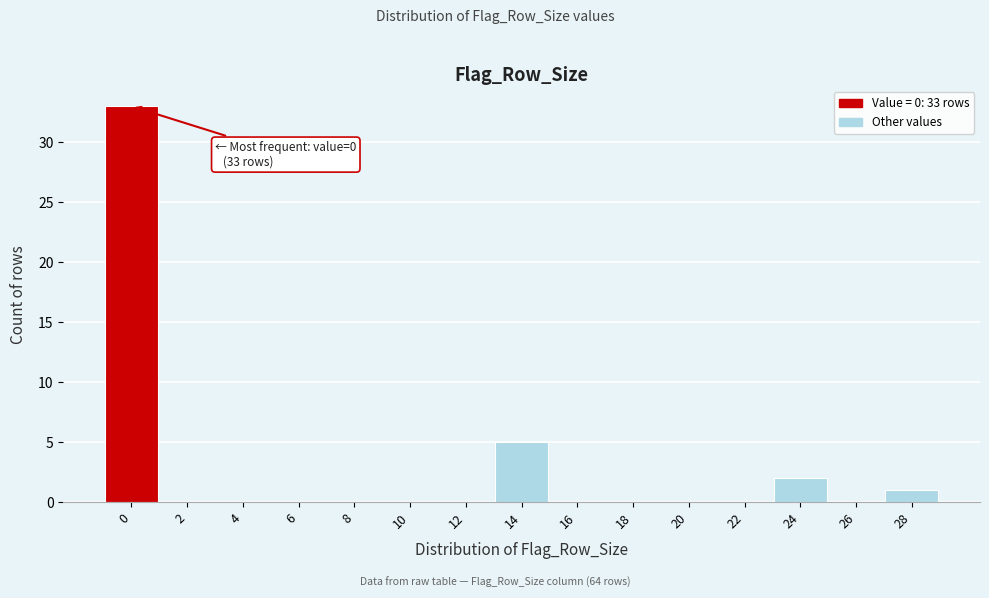

Which range on the x-axis has the tallest bar?

-1 to 1